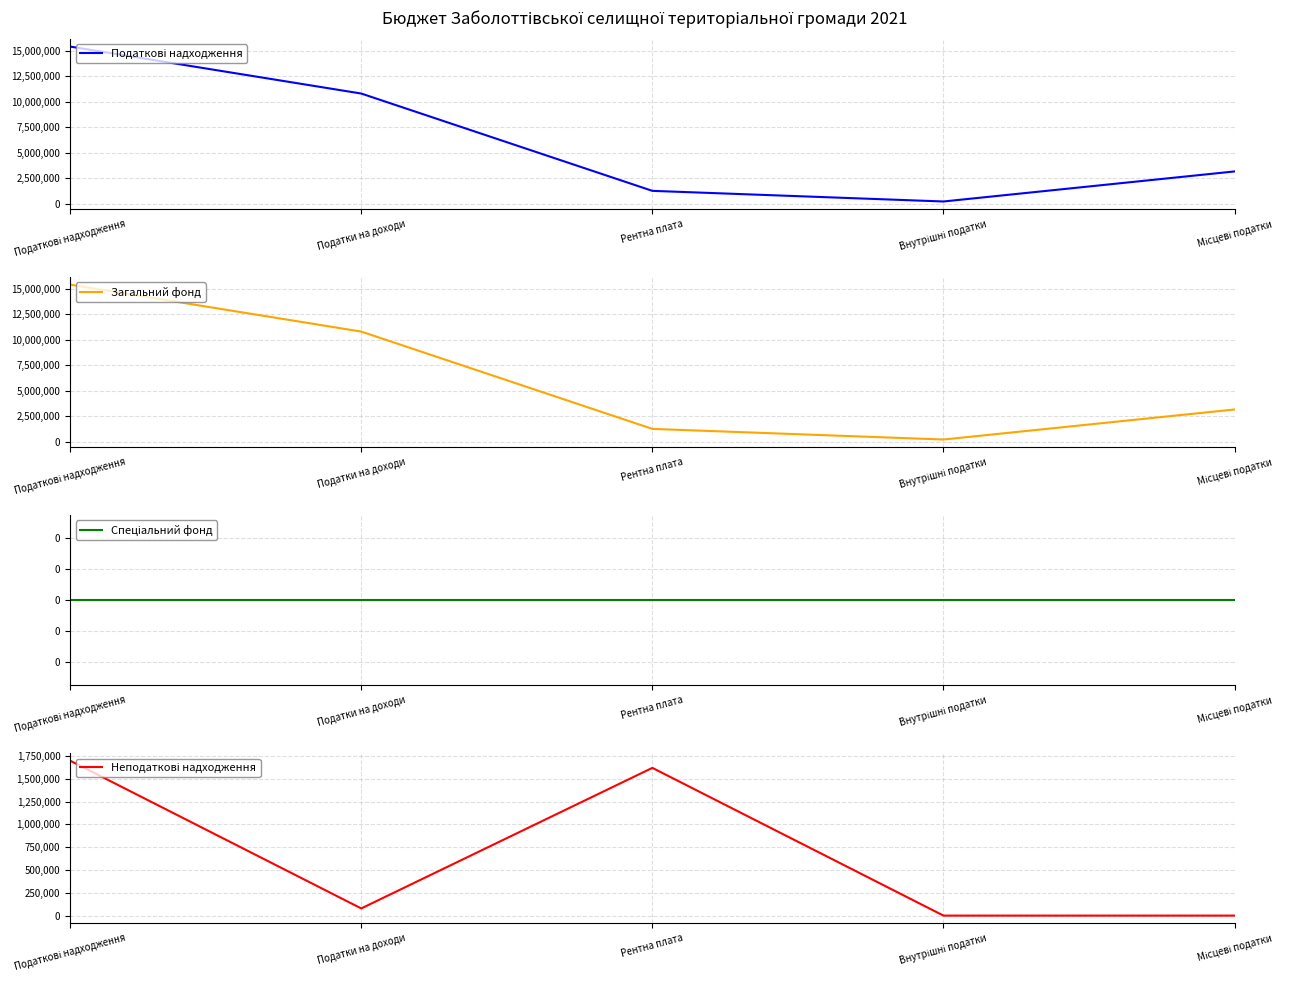

At which label does Загальний фонд first exceed 3159800?

Податкові надходження